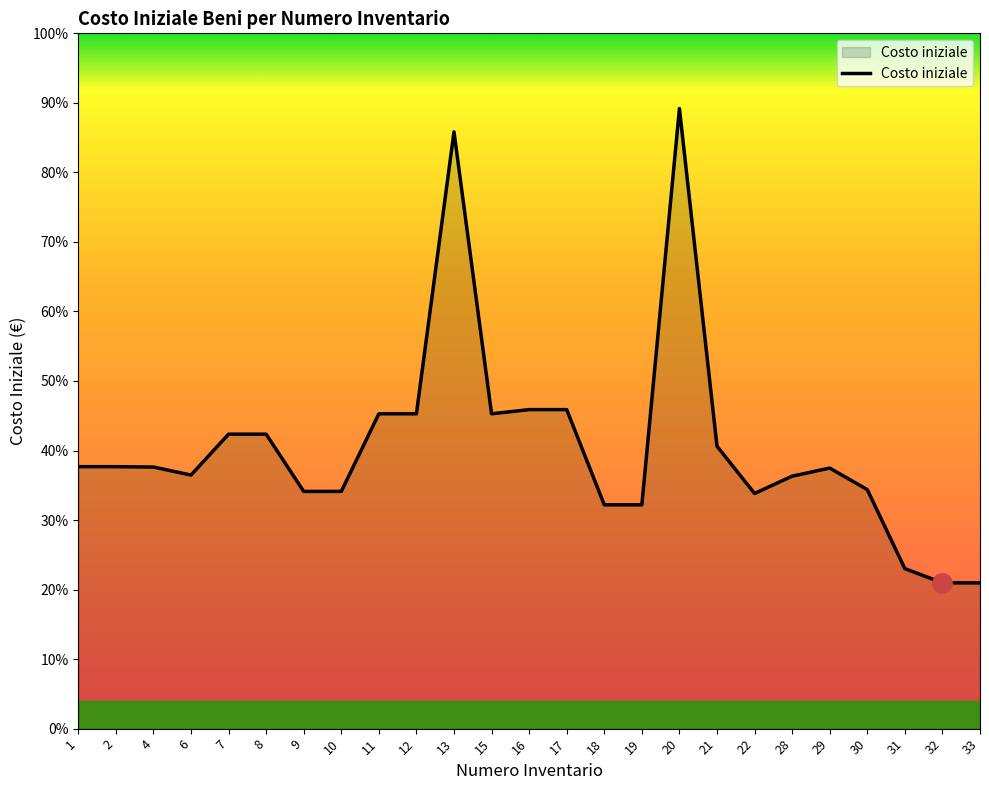

At which label does the data first exceed 639?

1